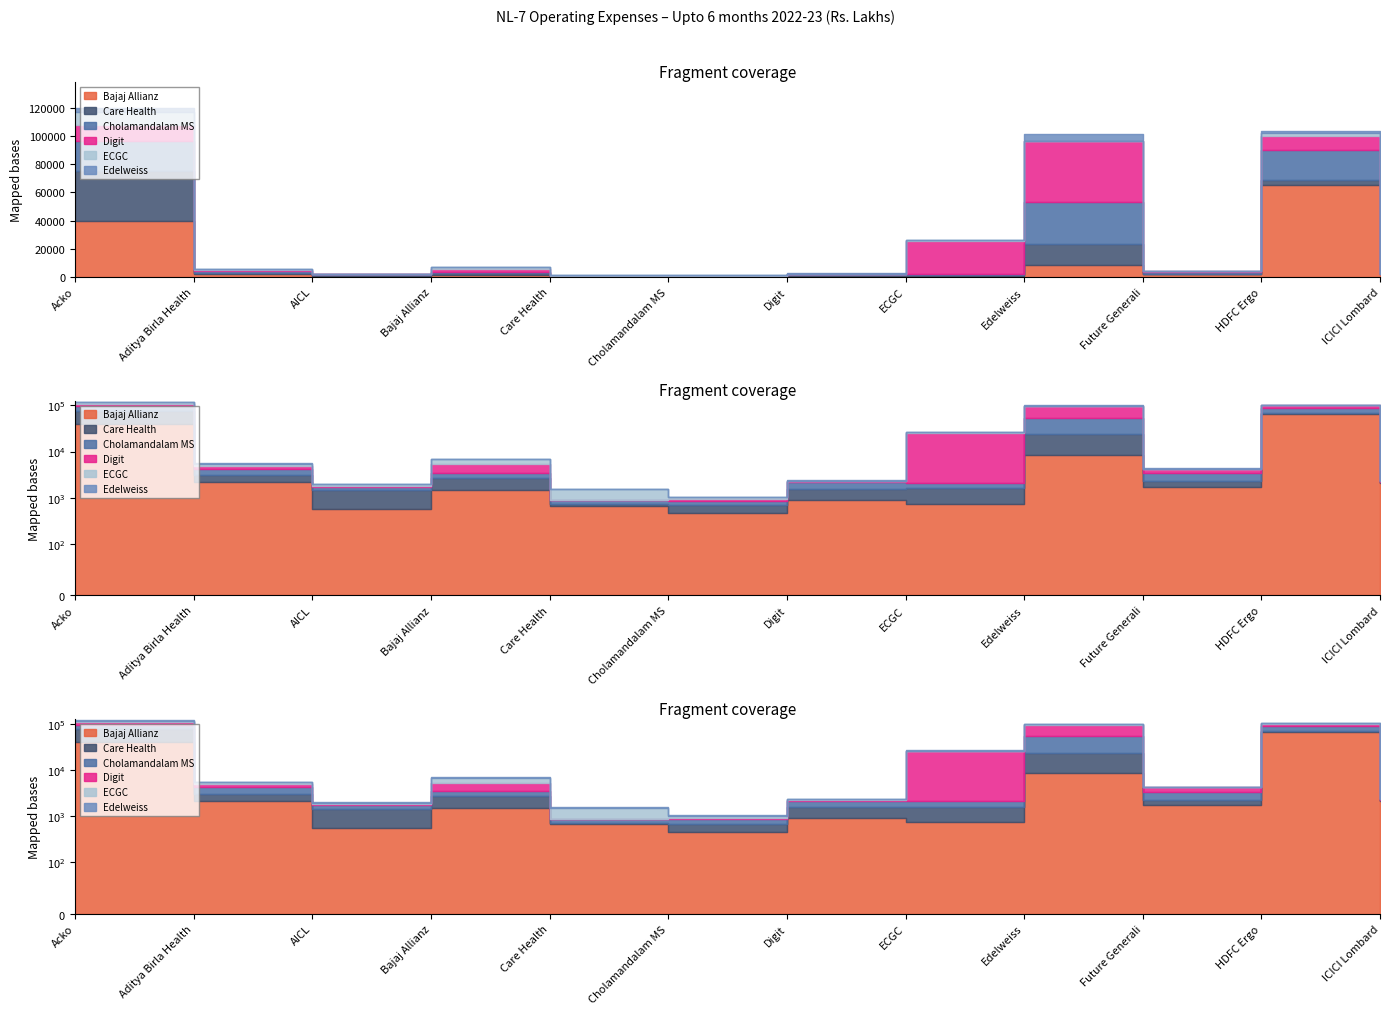

How many interior local valleys does the Care Health series have?

3